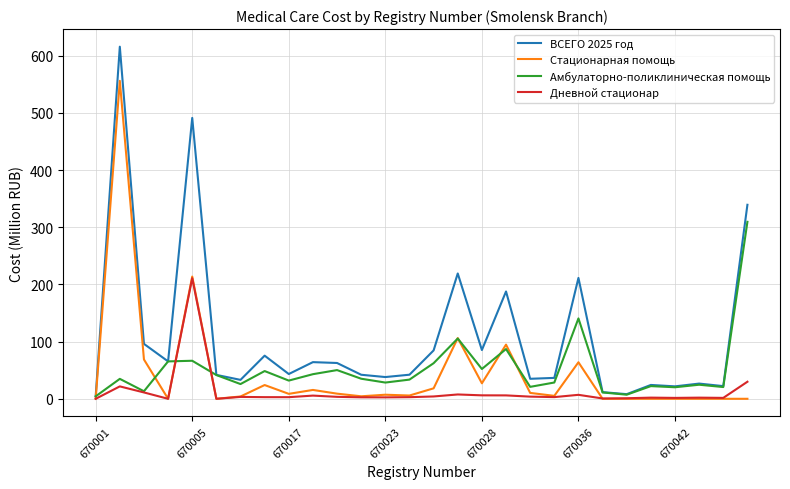

Which series has the widest spread of values?

ВСЕГО 2025 год